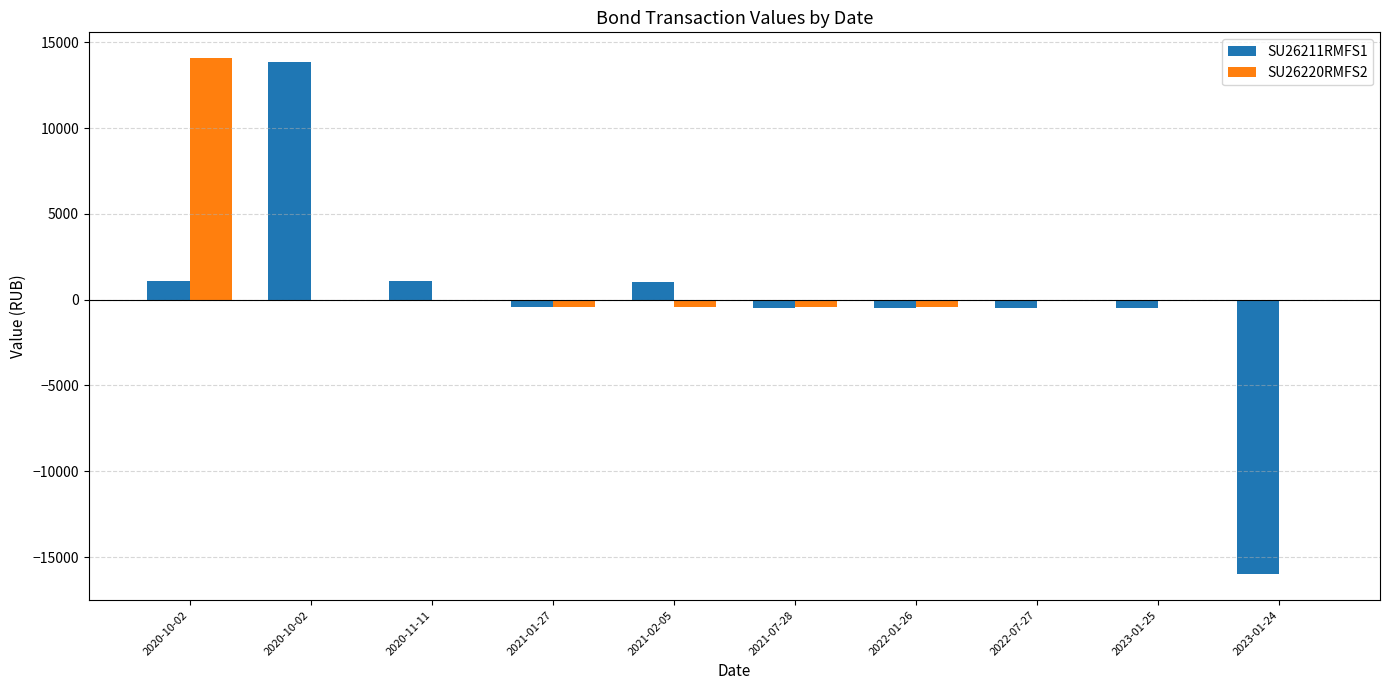

Which series has the largest total across all categories?

SU26220RMFS2